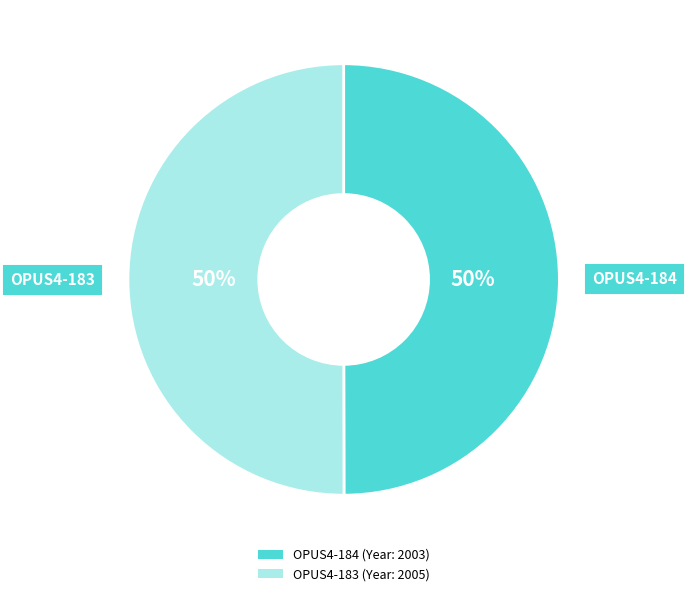

Approximately how many times larger is the value at OPUS4-183 compared to OPUS4-184?

1.0